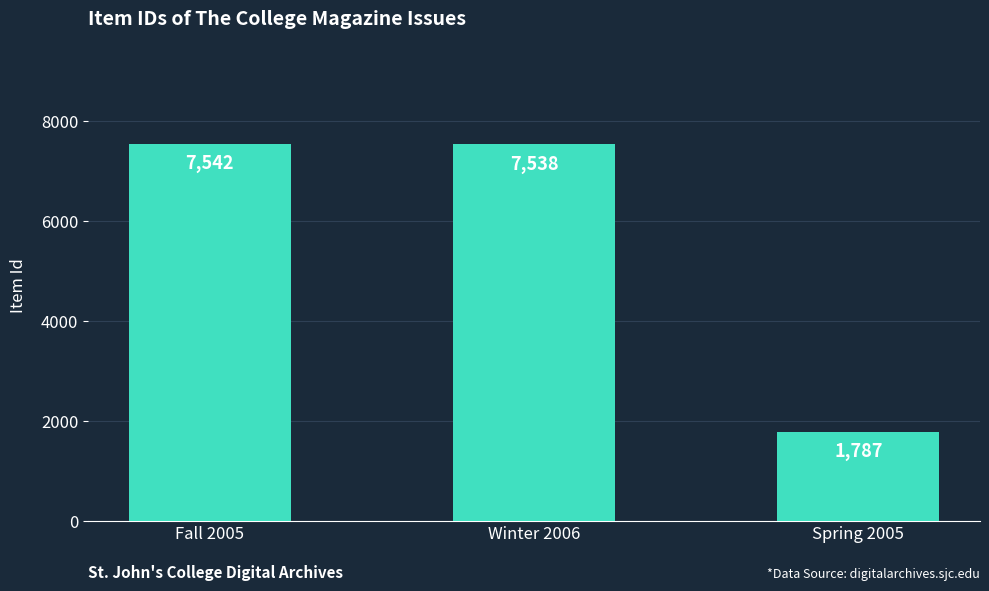

What is the average value?

5622